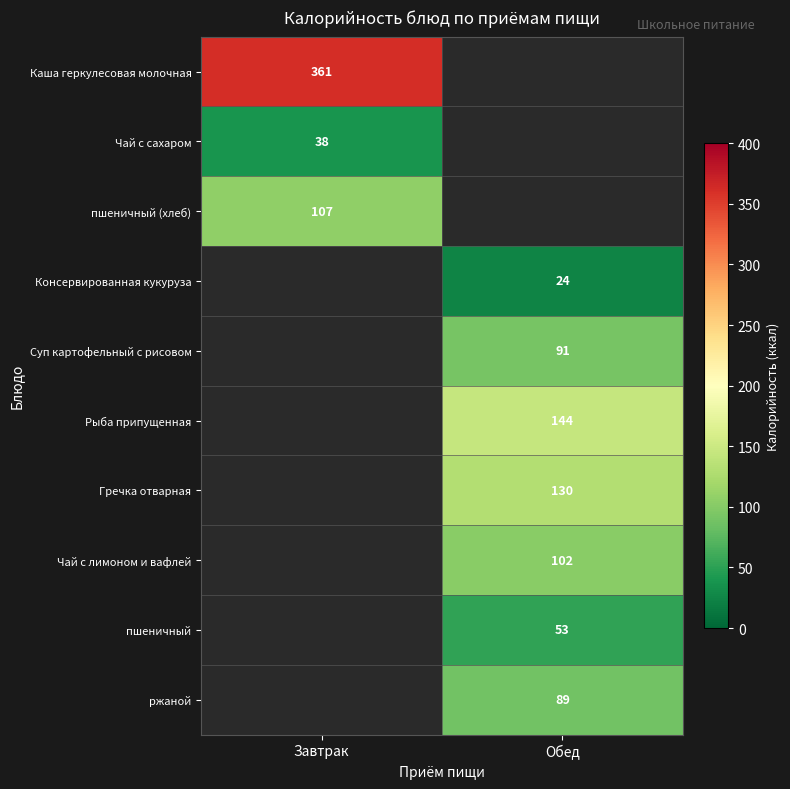

The Гречка отварная series shows 39 at Обед. True or false?

False